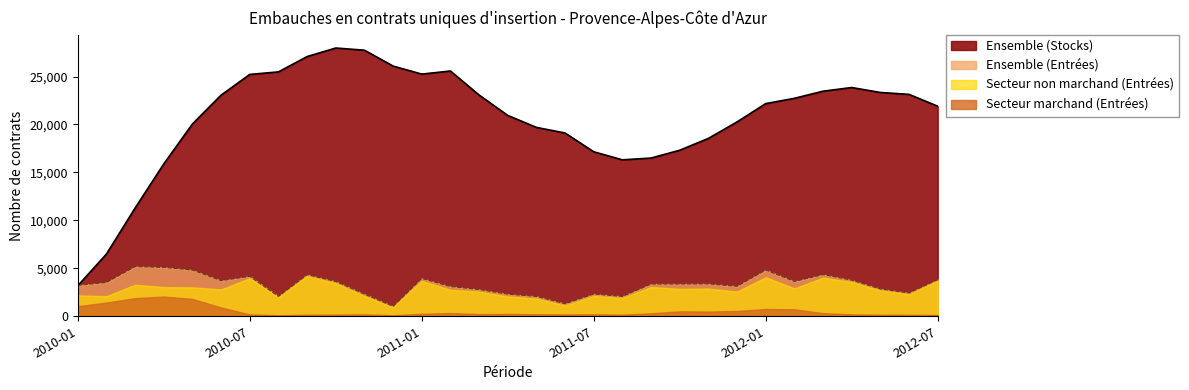

Which category has the lowest value across all series?

2010-12